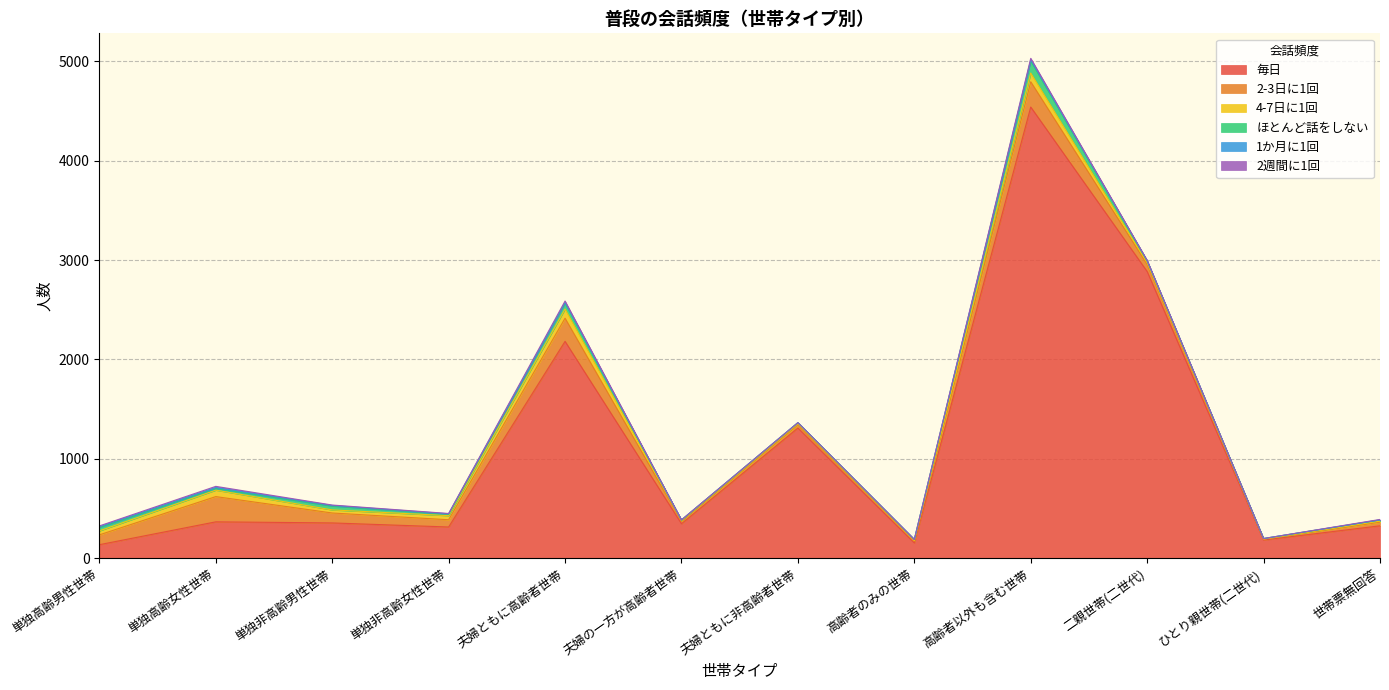

What is the spread (max minus min) of values at 高齢者以外も含む世帯?

4530